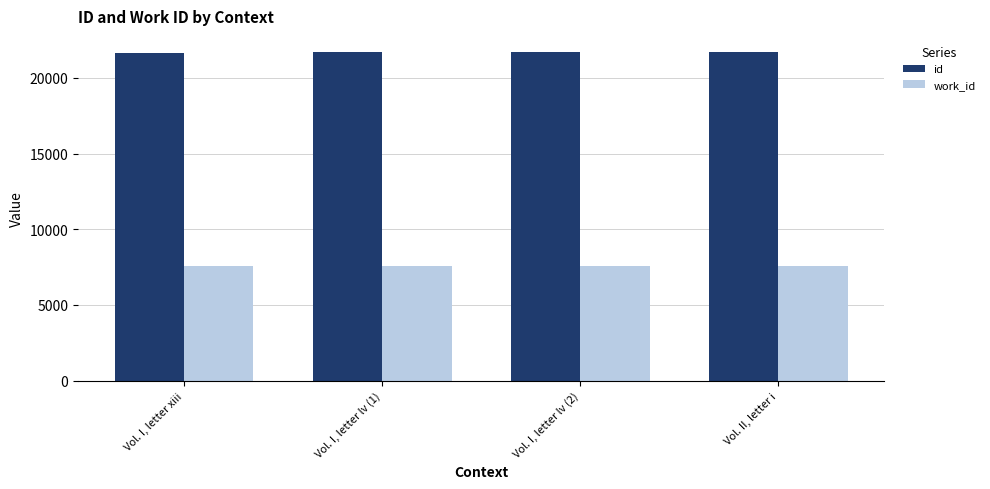

What is the difference between the maximum and minimum values in the id series?

17